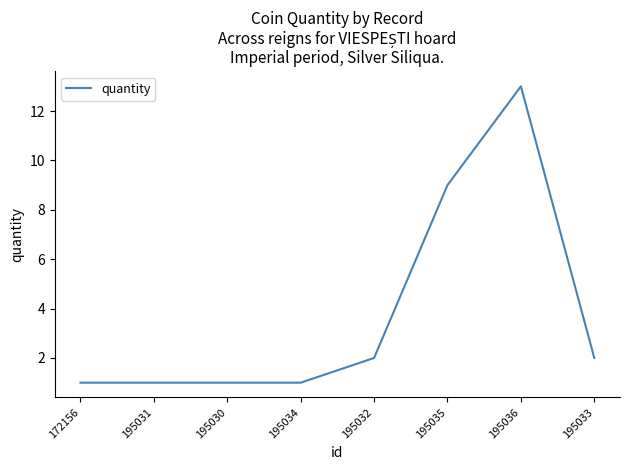

What position from the right is 195030?

6